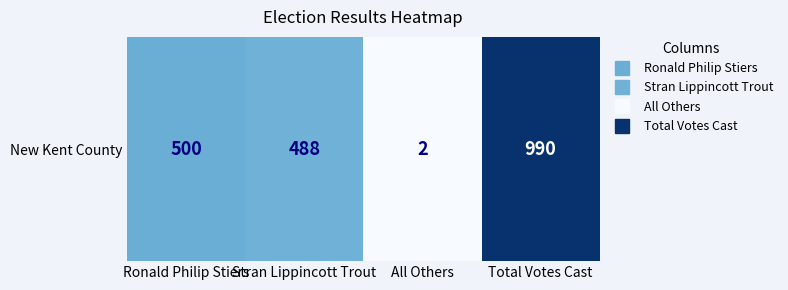

What is the ratio of the value at Stran Lippincott Trout to the value at All Others?

244.0